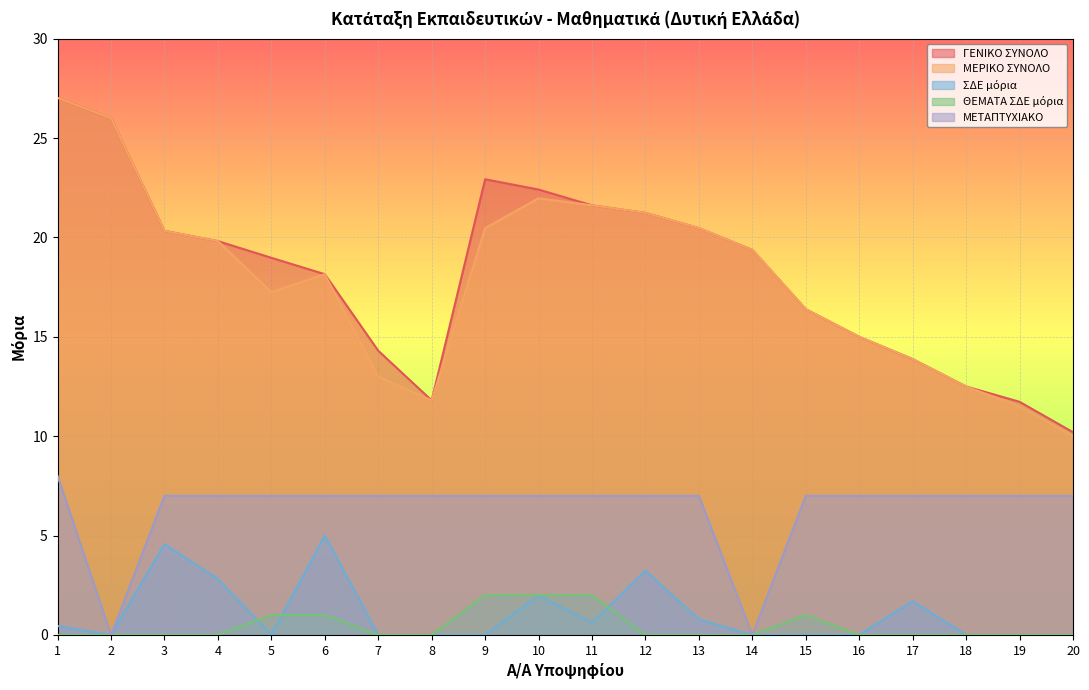

Reading left to right, what are all the values shown in this chart?

ΓΕΝΙΚΟ ΣΥΝΟΛΟ: 27.0	26.0	20.3	19.8	19.0	18.1	14.3	11.8	22.9	22.4	21.6	21.2	20.5	19.4	16.4	15.0	13.9	12.5	11.7	10.2
ΜΕΡΙΚΟ ΣΥΝΟΛΟ: 27.0	26.0	20.3	19.8	17.2	18.1	13.0	11.8	20.5	22.0	21.6	21.2	20.5	19.4	16.4	15.0	13.9	12.5	11.5	10.0
ΣΔΕ μόρια: 0.5	0.0	4.6	2.8	0.0	5.0	0.0	0.0	0.0	2.0	0.6	3.2	0.8	0.0	0.0	0.0	1.7	0.0	0.0	0.0
ΘΕΜΑΤΑ ΣΔΕ μόρια: 0.0	0.0	0.0	0.0	1.0	1.0	0.0	0.0	2.0	2.0	2.0	0.0	0.0	0.0	1.0	0.0	0.0	0.0	0.0	0.0
ΜΕΤΑΠΤΥΧΙΑΚΟ: 8.0	0.0	7.0	7.0	7.0	7.0	7.0	7.0	7.0	7.0	7.0	7.0	7.0	0.0	7.0	7.0	7.0	7.0	7.0	7.0